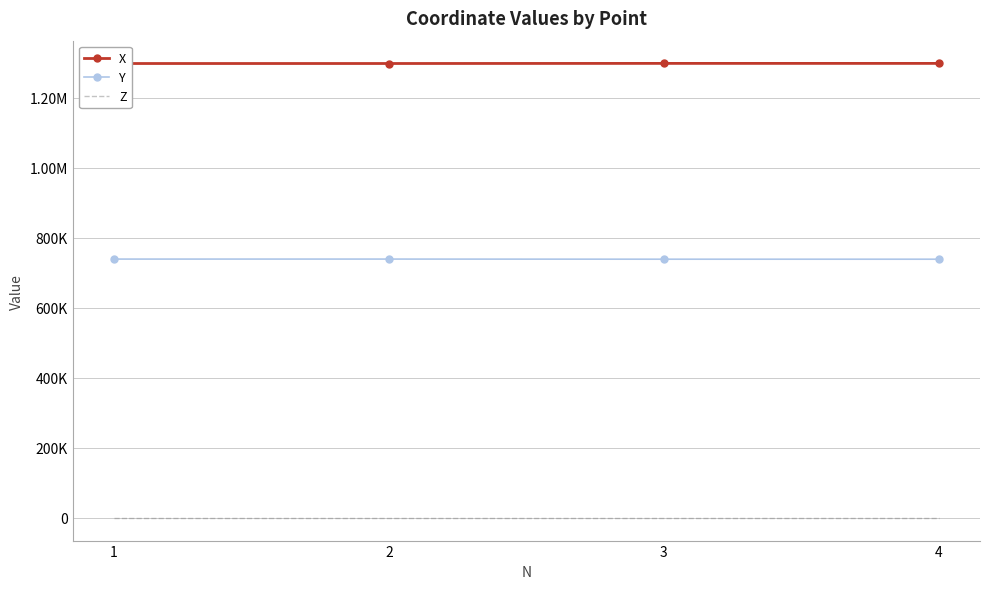

Between 1 and 3, which series saw the biggest shift?

X